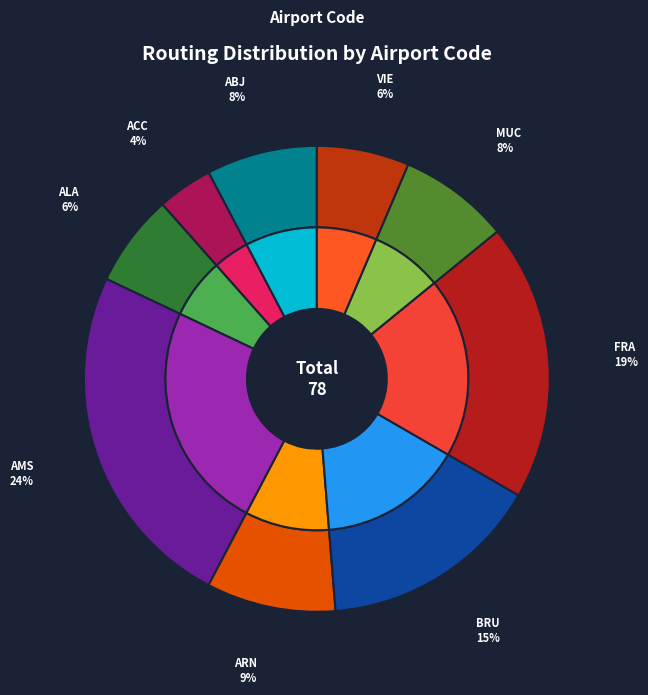

Rank the categories by value from lowest to highest.

ACC, ALA, VIE, ABJ, MUC, ARN, BRU, FRA, AMS